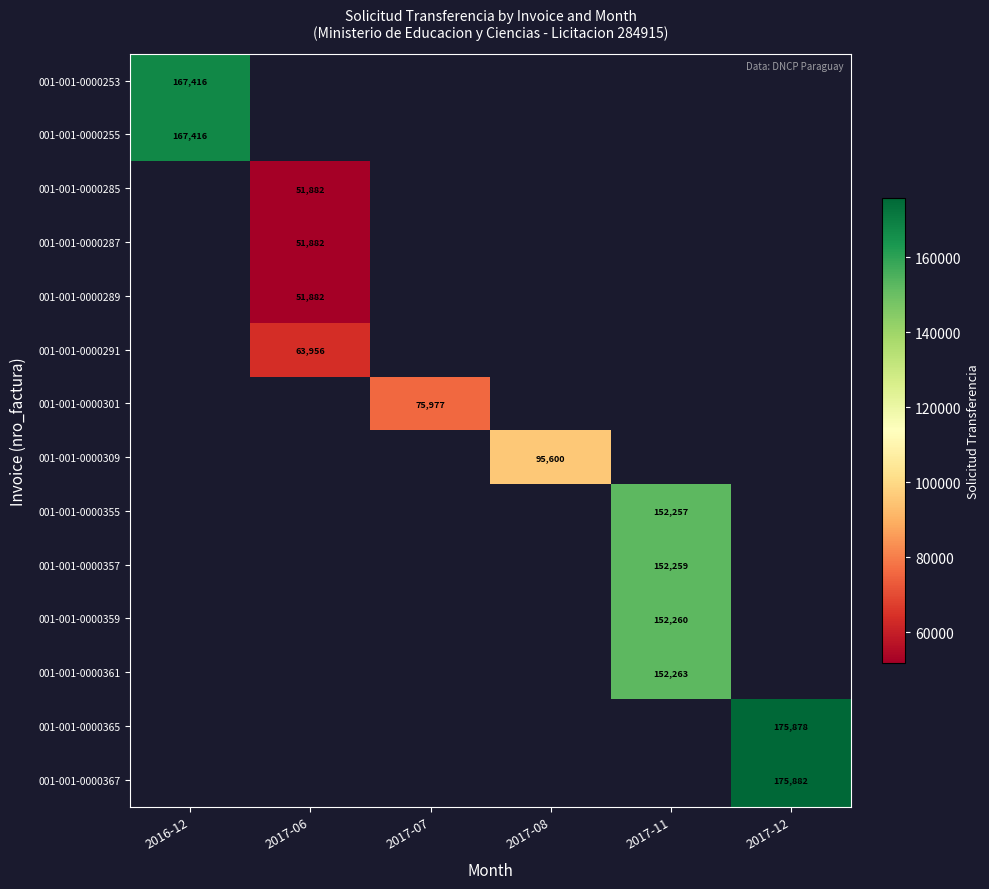

How many data points does each series have?

6